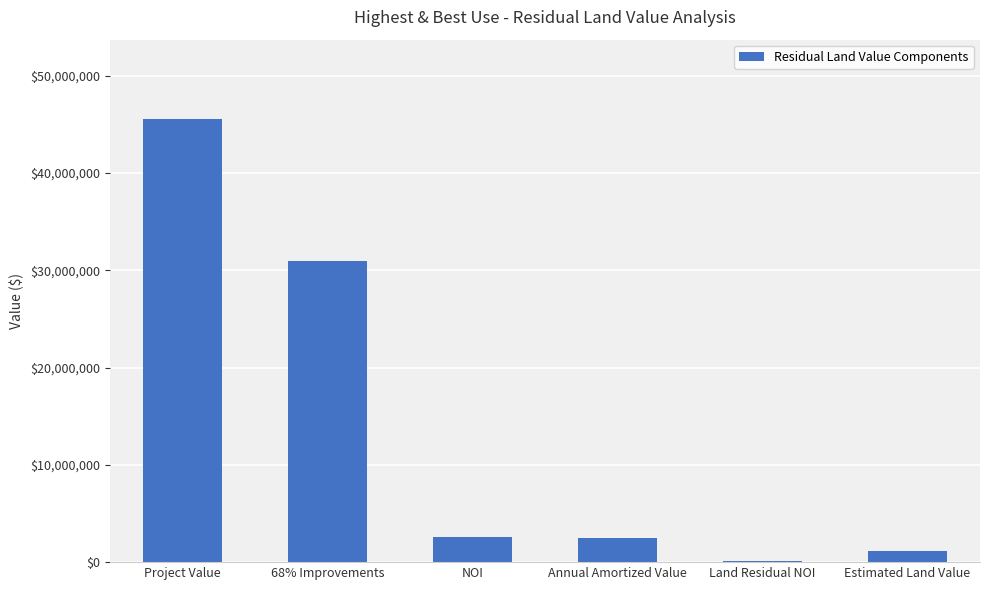

Between Project Value and NOI, which is larger?

Project Value